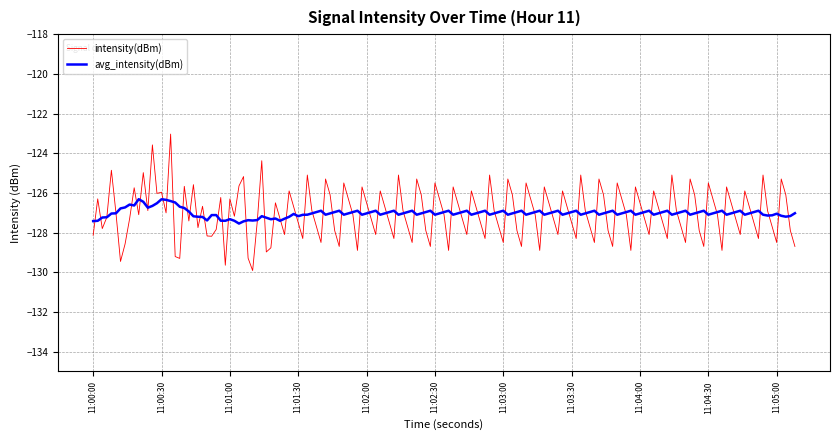

What is the minimum value shown in the chart?

-129.9